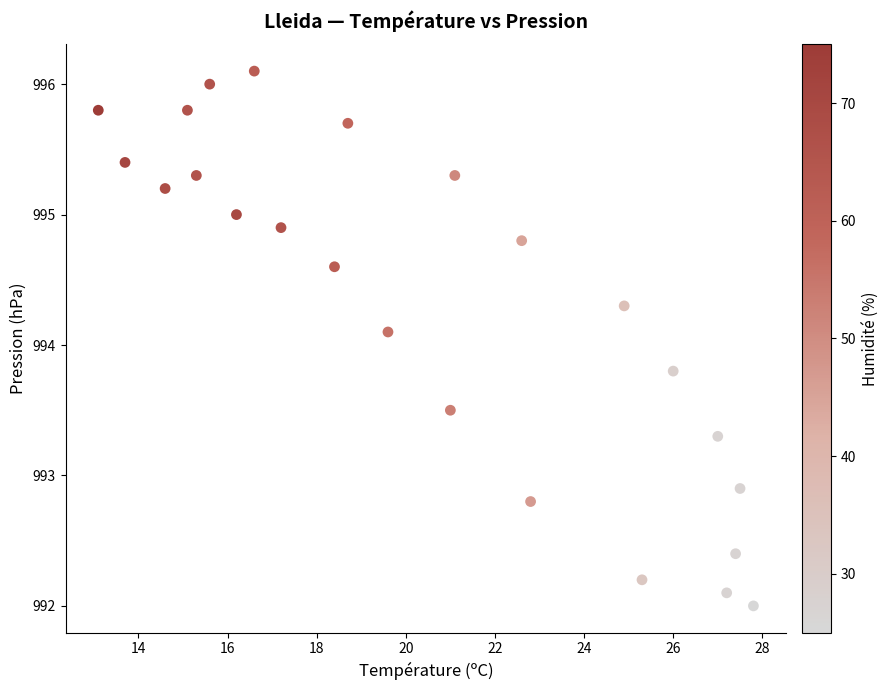

What is the range of X values (max minus min)?

14.7